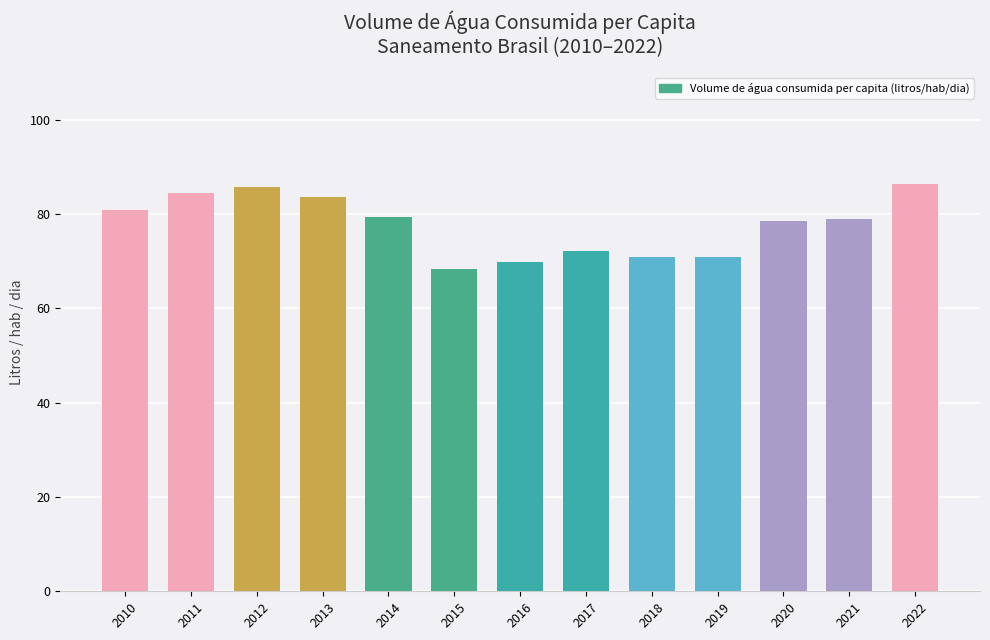

What is the difference between the maximum and second lowest values?

16.5